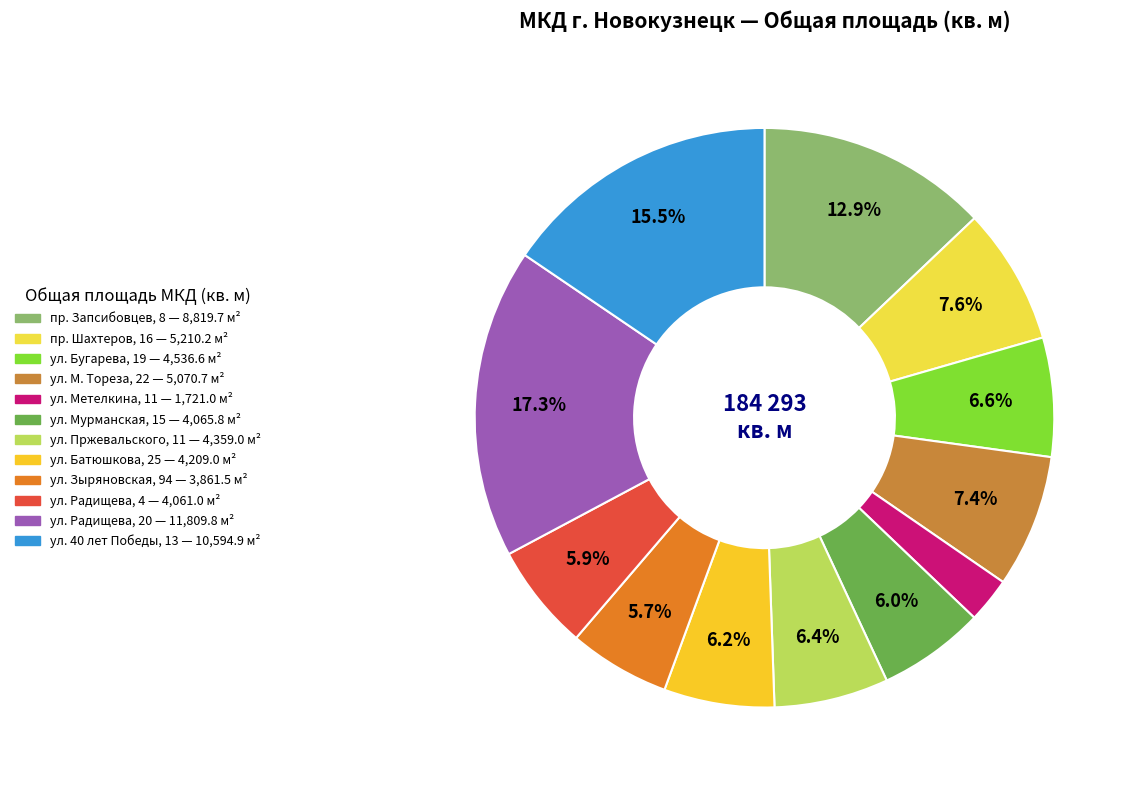

What is the smallest slice in the pie chart?

ул. Метелкина, 11